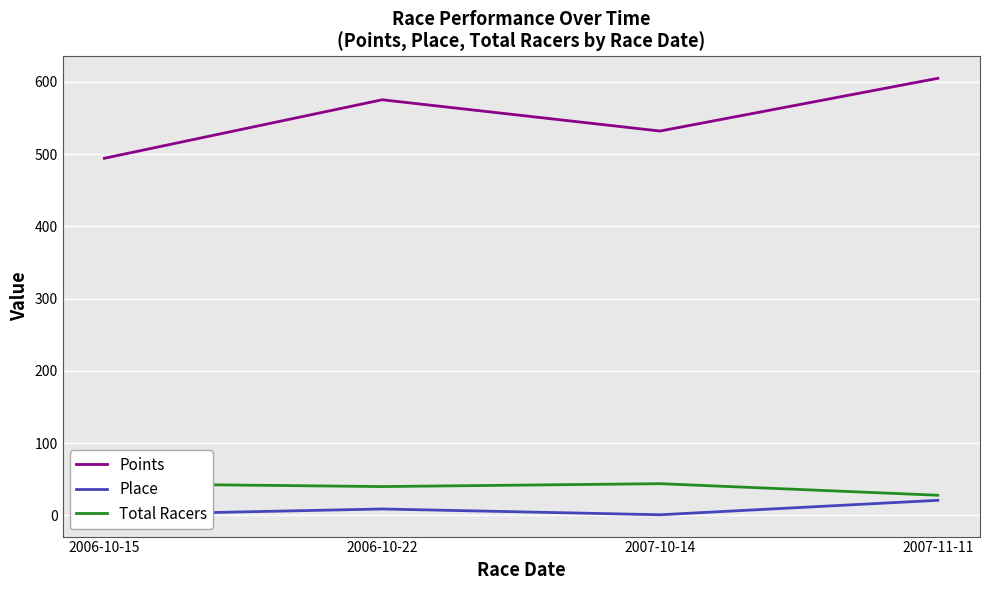

The value of Place at 2006-10-22 is 9.0. True or false?

True